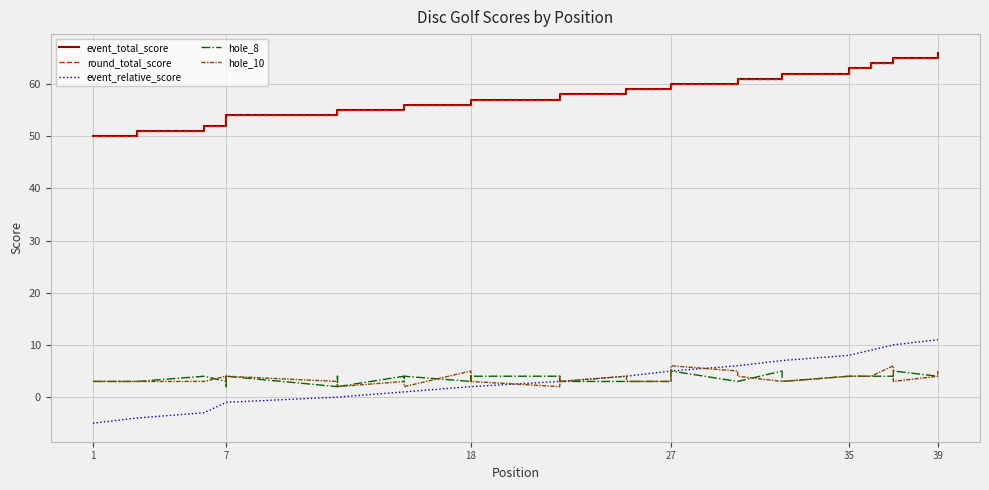

Which has a higher value, 27 or 15?

27